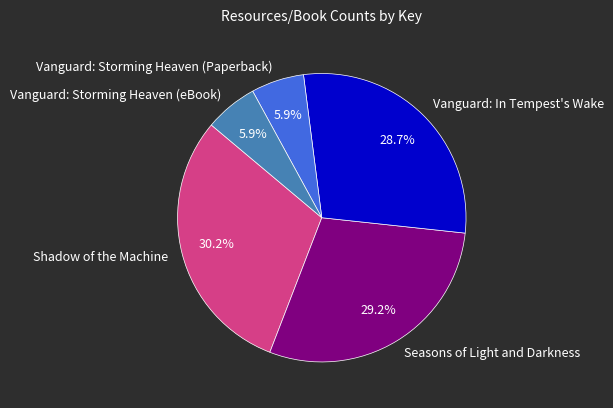

What portion of the pie excludes Seasons of Light and Darkness?

70.8%